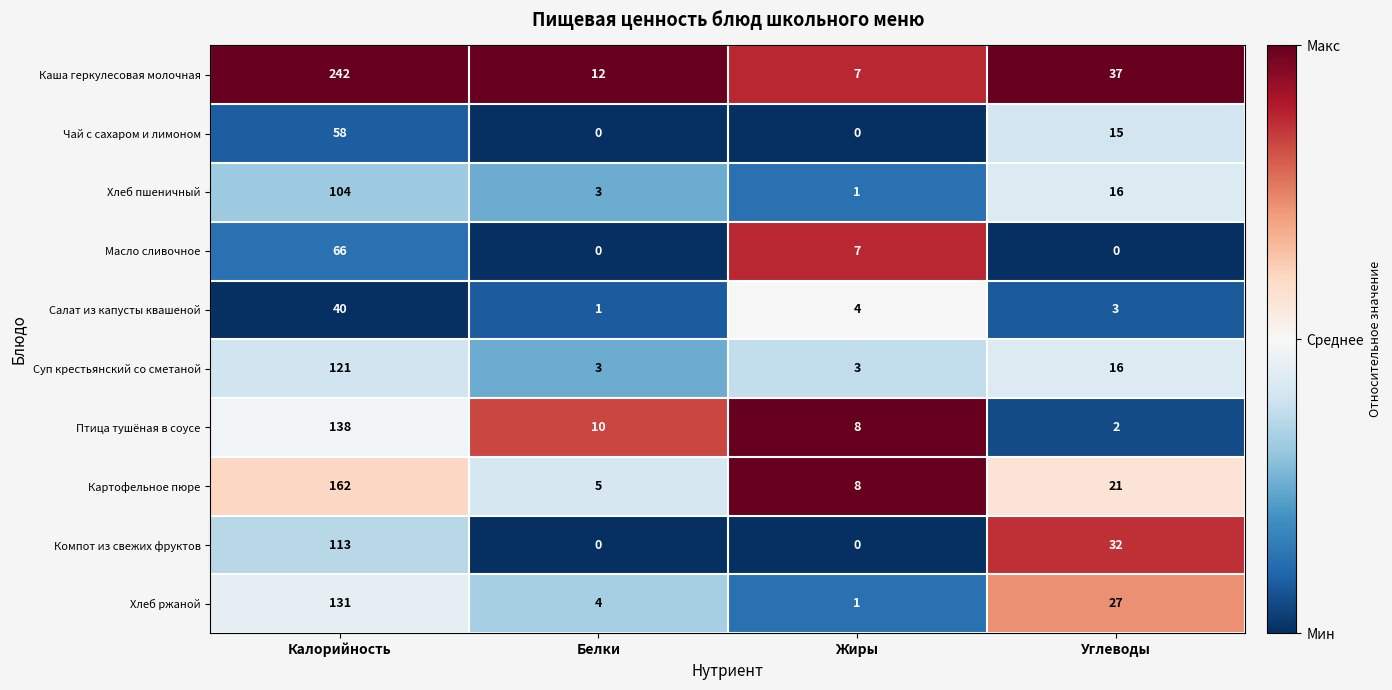

At which label does Картофельное пюре first exceed 21?

Калорийность